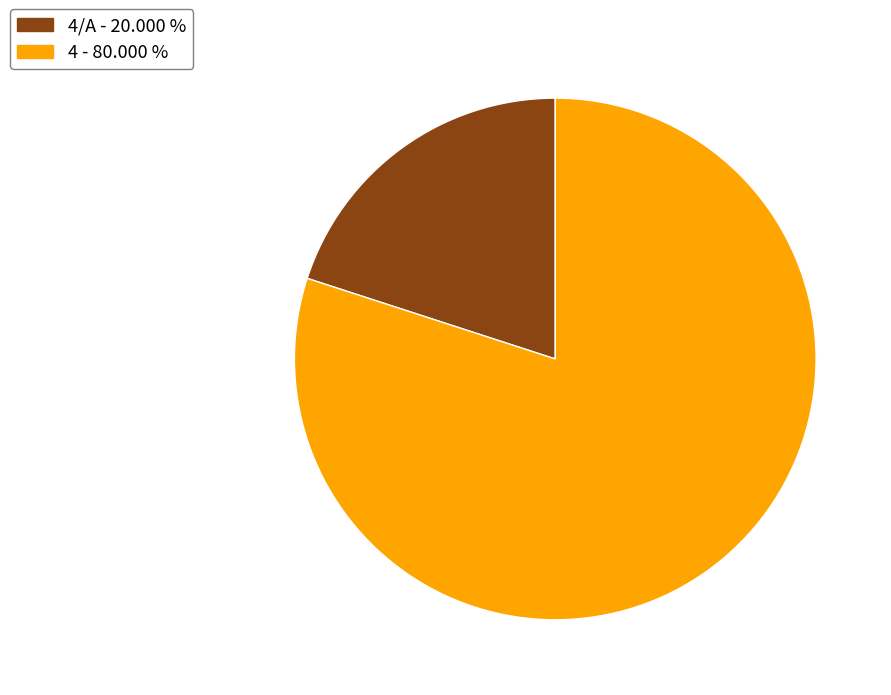

Does 4 - 80.000 % account for over 50% of the chart?

Yes